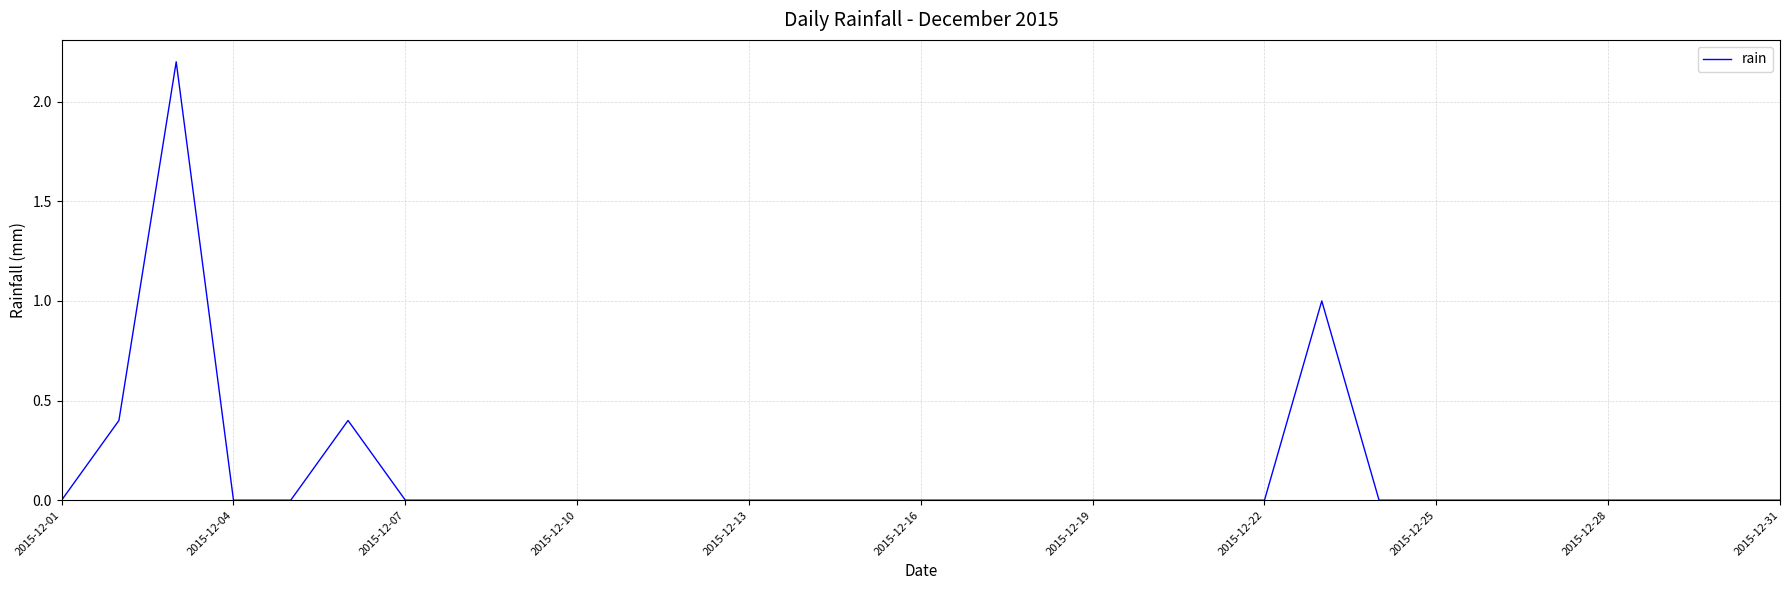

What is the difference between the maximum and minimum values?

2.2